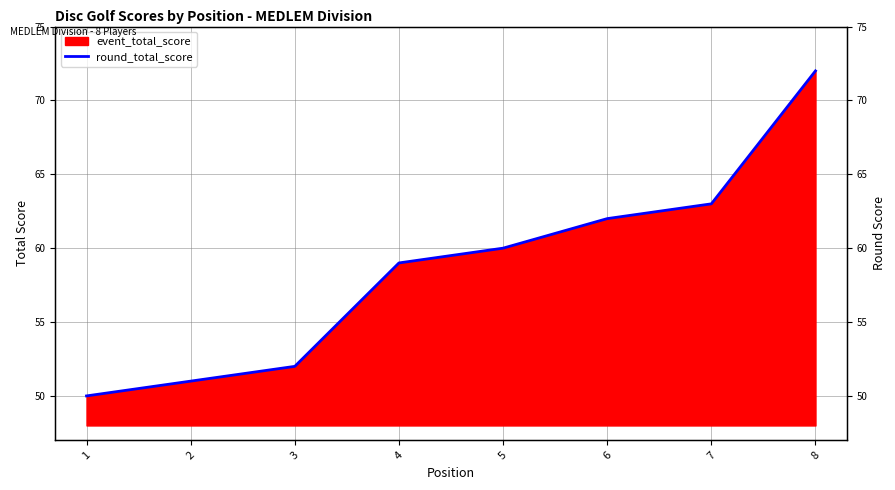

Does the chart have visible grid lines?

Yes